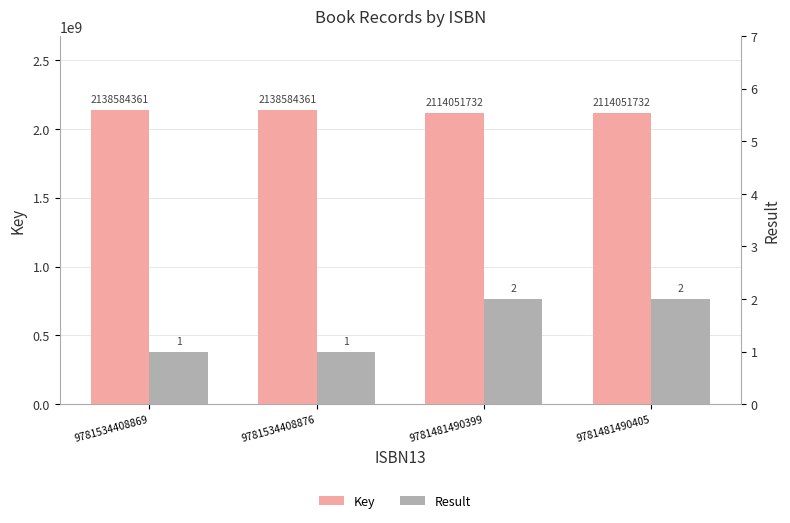

Rank the series by their maximum value, from highest to lowest.

Key, Result